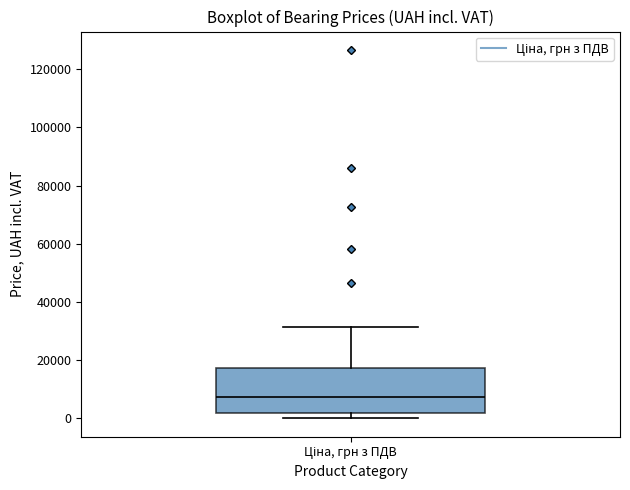

Transcribe this box plot: give where the median line is, the range the box spans, and where the two whiskers end, as read against the y-axis. The values are not printed on the chart, so give them approximately, as read against the axis.

median 8000, box 2000 to 18000, whiskers 0 to 32000